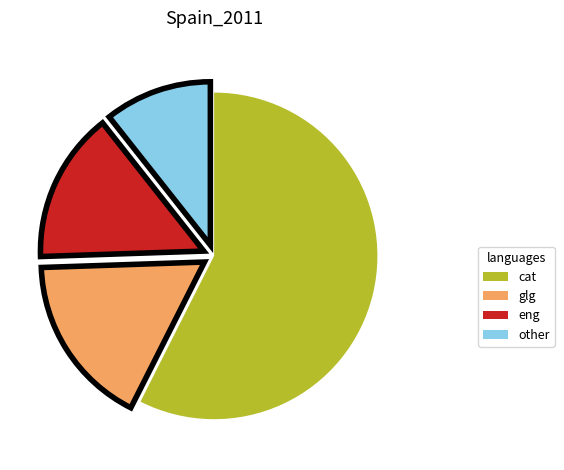

Is there any slice that represents more than half of the pie?

Yes